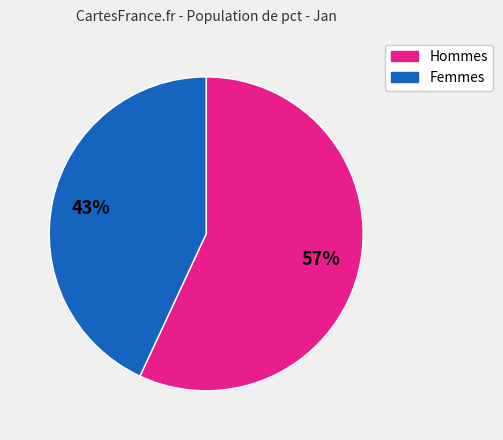

Which slice is the smallest?

Femmes